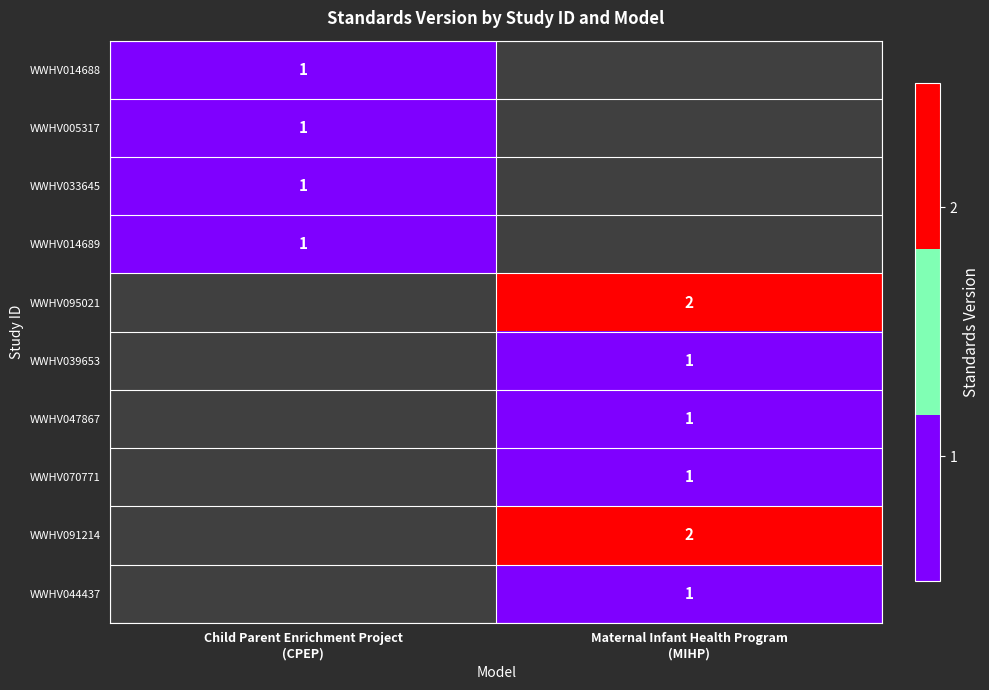

List the labels in order of WWHV033645 value, smallest first.

Child Parent Enrichment Project (CPEP), Maternal Infant Health Program (MIHP)